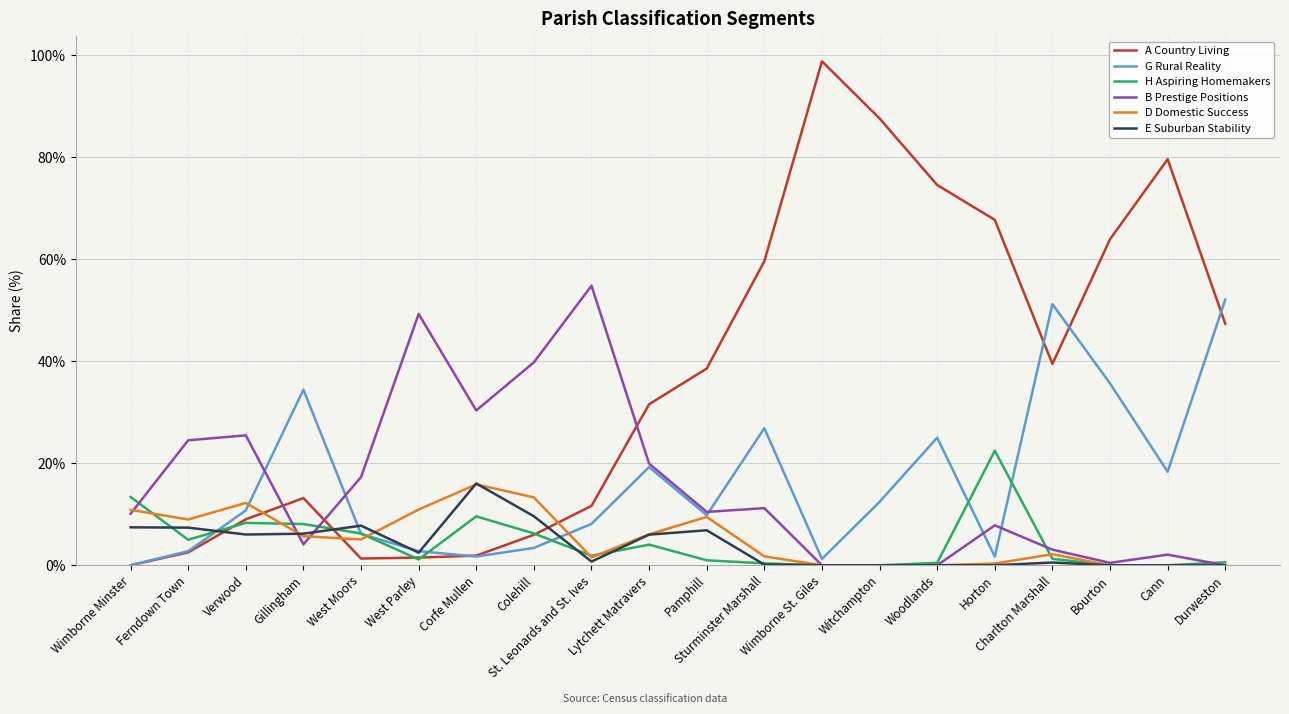

Which series has the widest spread of values?

A Country Living